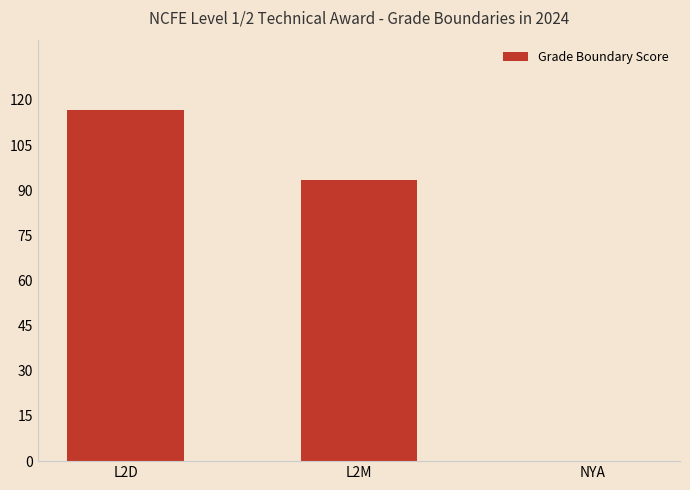

How many categories are shown in the chart?

3